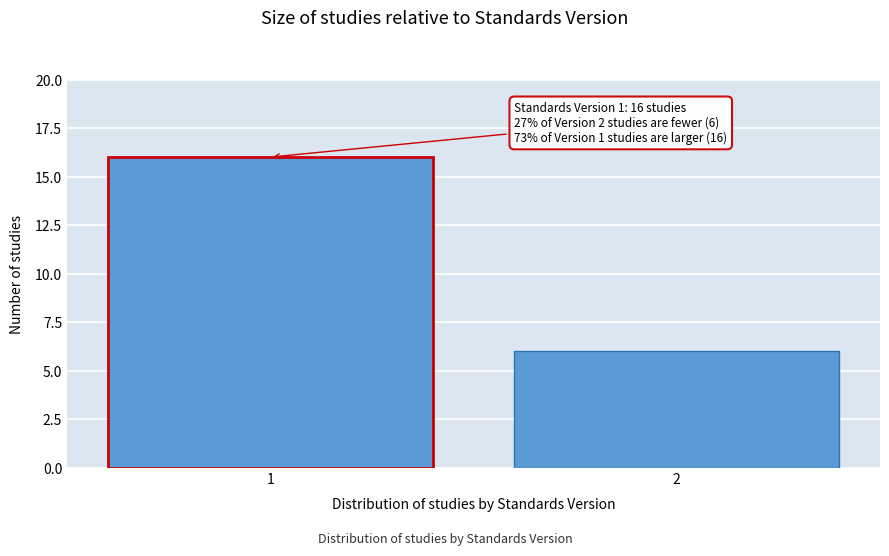

Reading left to right, list all the values displayed in this chart.

16	6